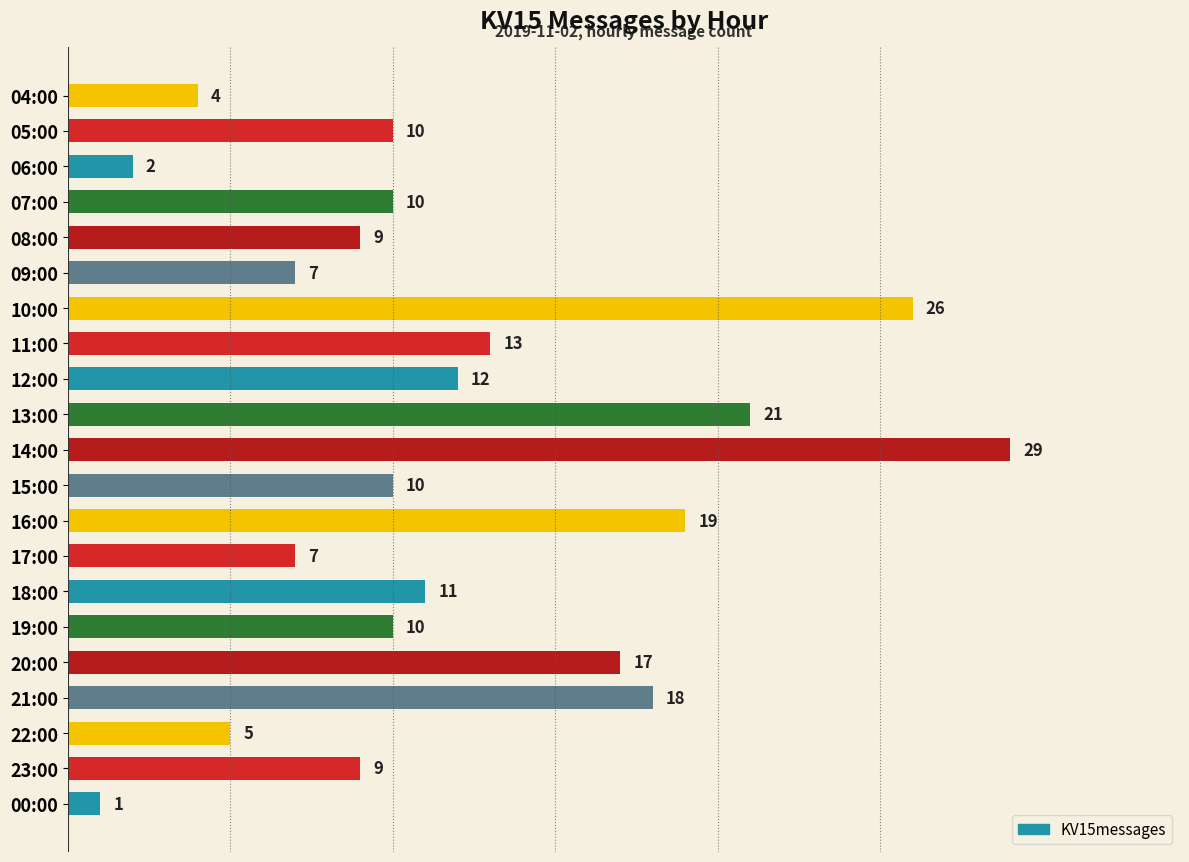

Count the number of data series in this chart.

1